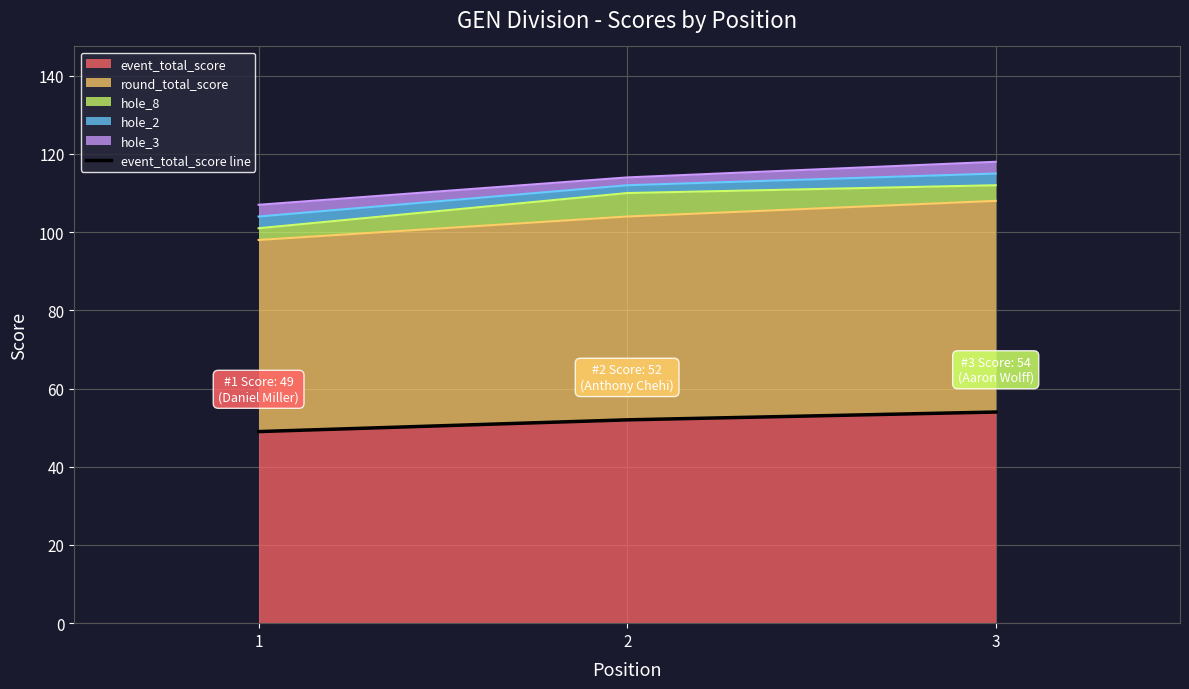

At which label is the value closest to 51?

2